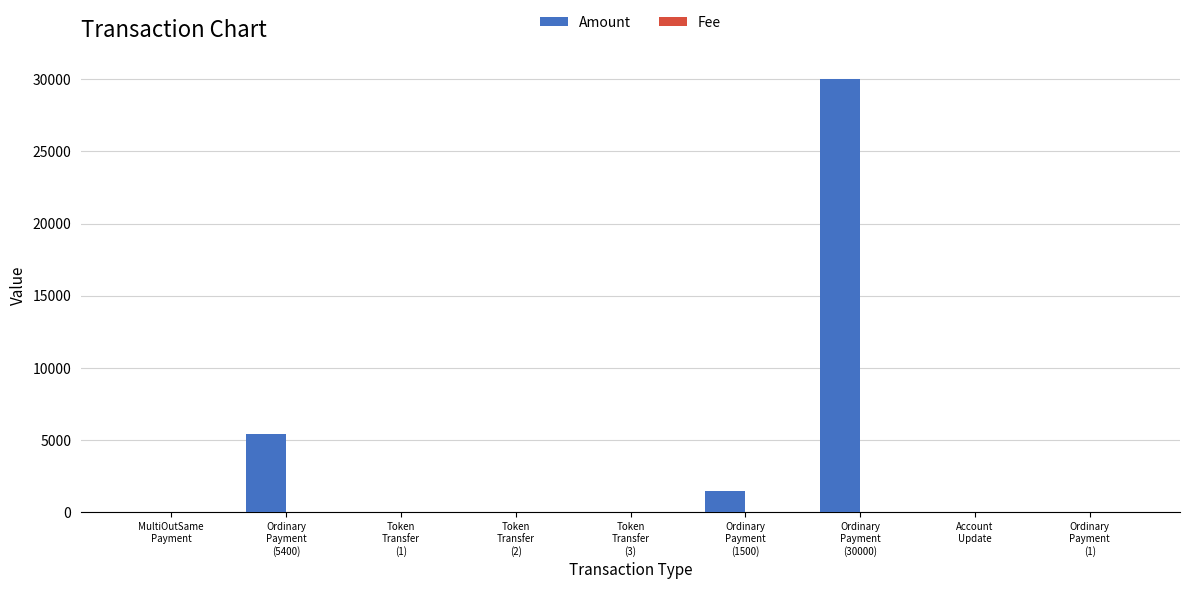

True or false: Amount has a value of 19889.7 at Ordinary
Payment
(30000).

False